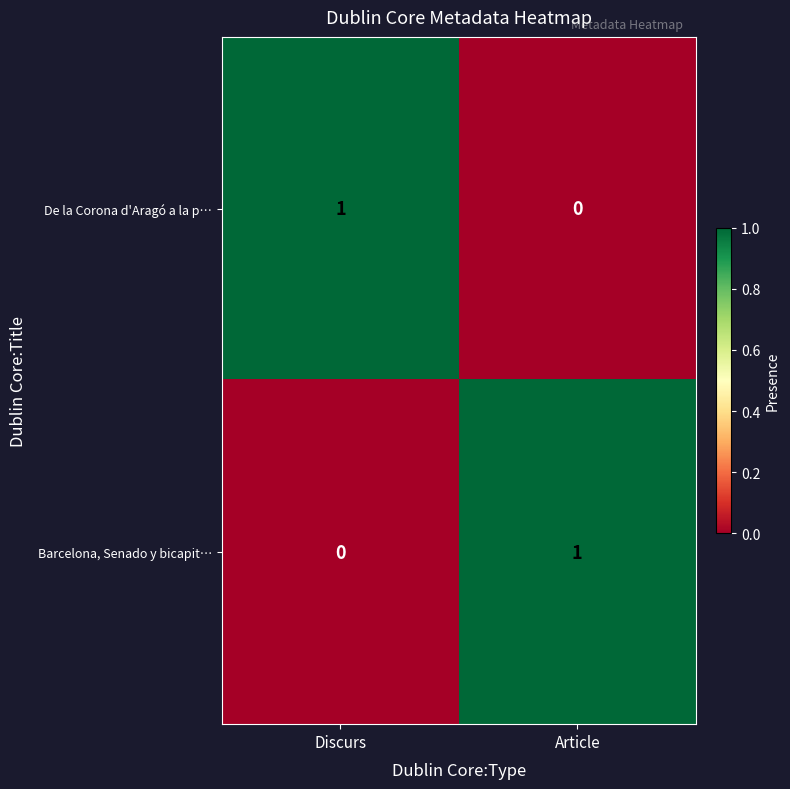

True or false: De la Corona d'Aragó a la p… has a value of 1 at Discurs.

True